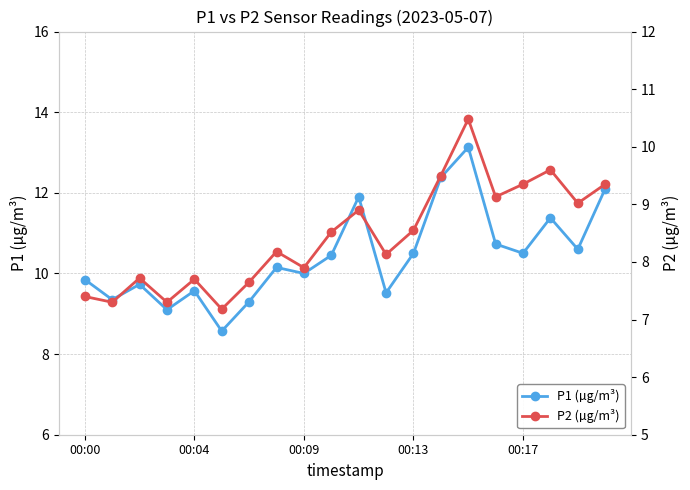

Reading left to right, what are all the values shown in this chart?

P1 (µg/m³): 9.8	9.3	9.7	9.1	9.6	8.6	9.3	10.2	10.0	10.4	11.9	9.5	10.5	12.4	13.1	10.7	10.5	11.4	10.6	12.1
P2 (µg/m³): 7.4	7.3	7.7	7.3	7.7	7.2	7.7	8.2	7.9	8.5	8.9	8.1	8.6	9.5	10.5	9.1	9.3	9.6	9.0	9.3